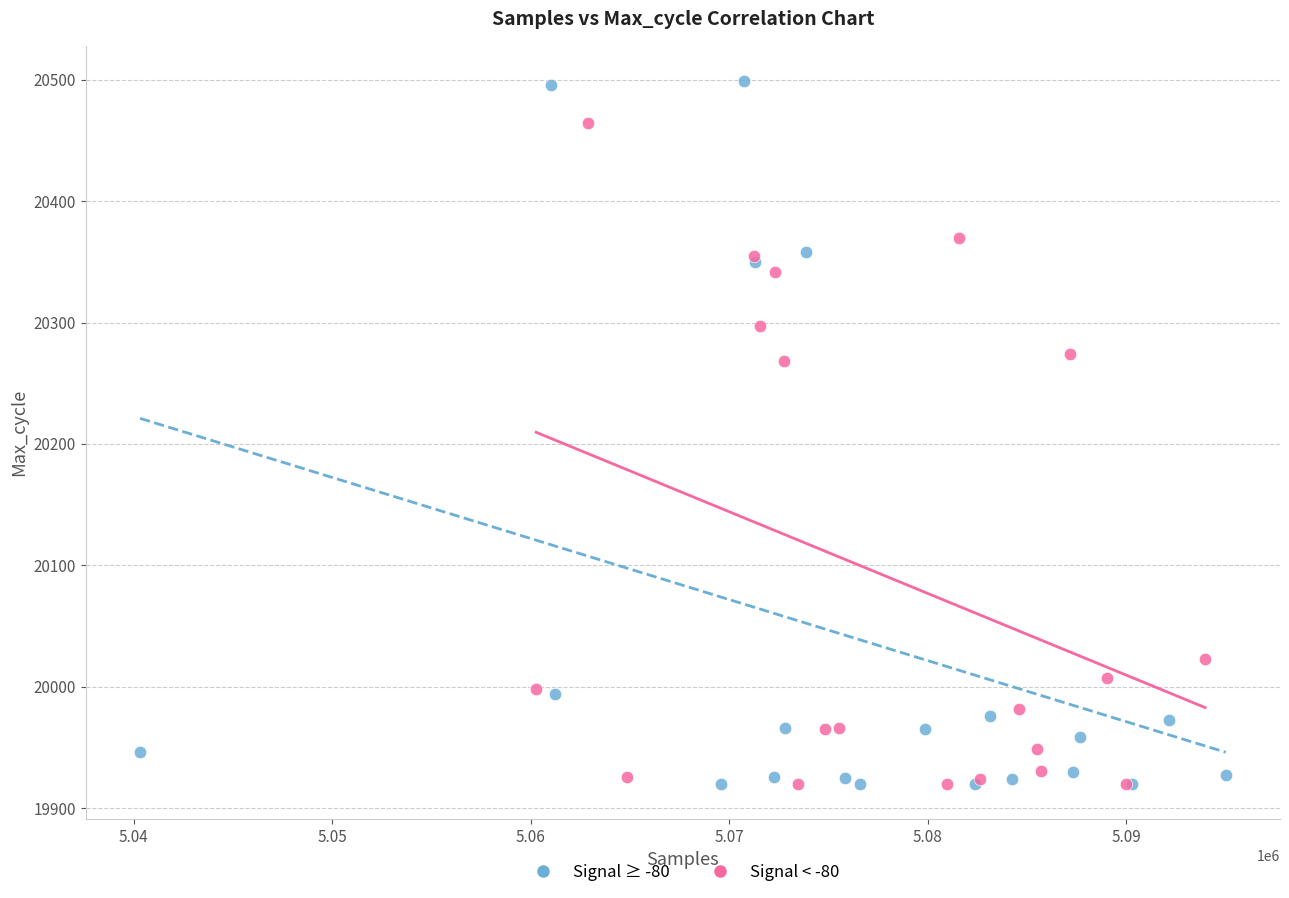

Which series has the largest Y range (max minus min)?

Signal ≥ -80